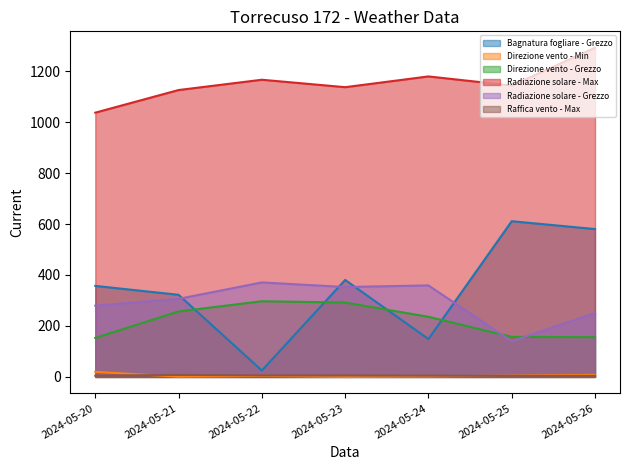

Reading left to right, what are all the values shown in this chart?

Bagnatura fogliare - Grezzo: 357.3	322.3	25.2	380.7	148.7	611.1	580.3
Direzione vento - Min: 20.0	1.0	4.0	0.0	2.0	5.0	8.0
Direzione vento - Grezzo: 153.0	257.0	297.0	292.0	236.0	157.0	156.0
Radiazione solare - Max: 1037.1	1125.9	1166.3	1137.1	1179.3	1143.5	1291.7
Radiazione solare - Grezzo: 279.6	306.4	370.9	352.9	359.2	139.9	250.6
Raffica vento - Max: 4.8	7.9	6.0	5.9	5.3	3.9	4.0